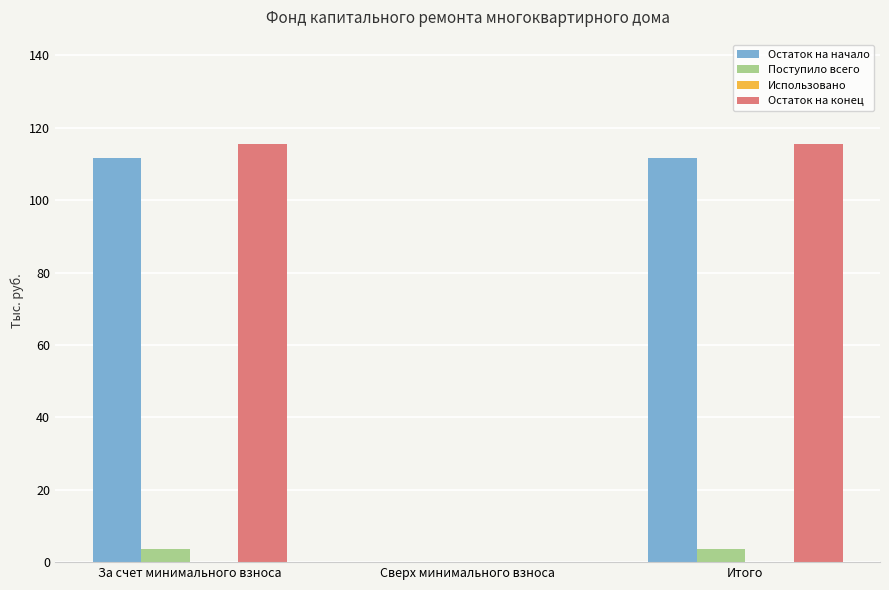

The Остаток на начало series shows 35.8 at За счет минимального взноса. True or false?

False